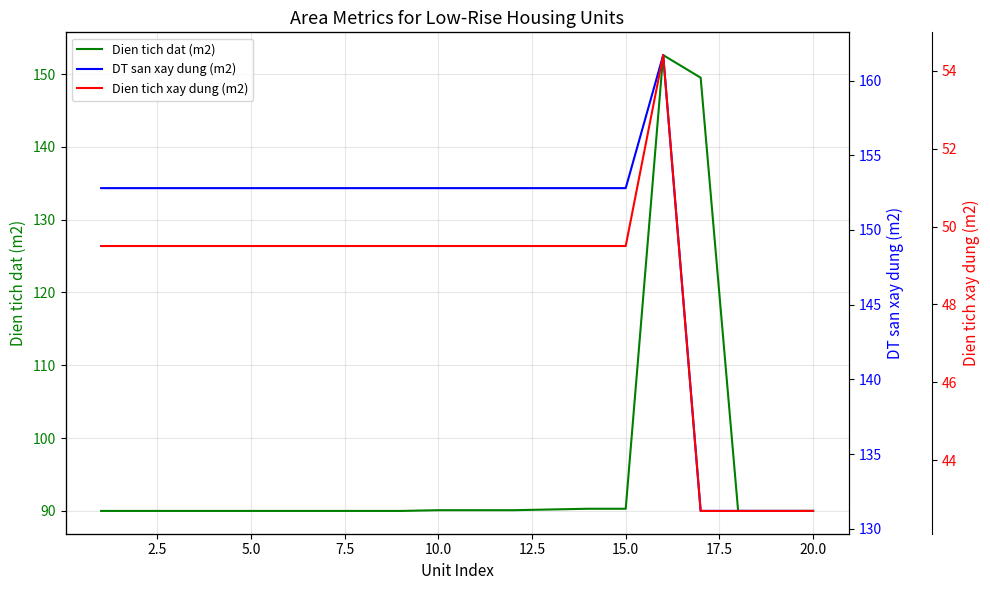

What is the lowest value of the Dien tich dat (m2) series?

90.0